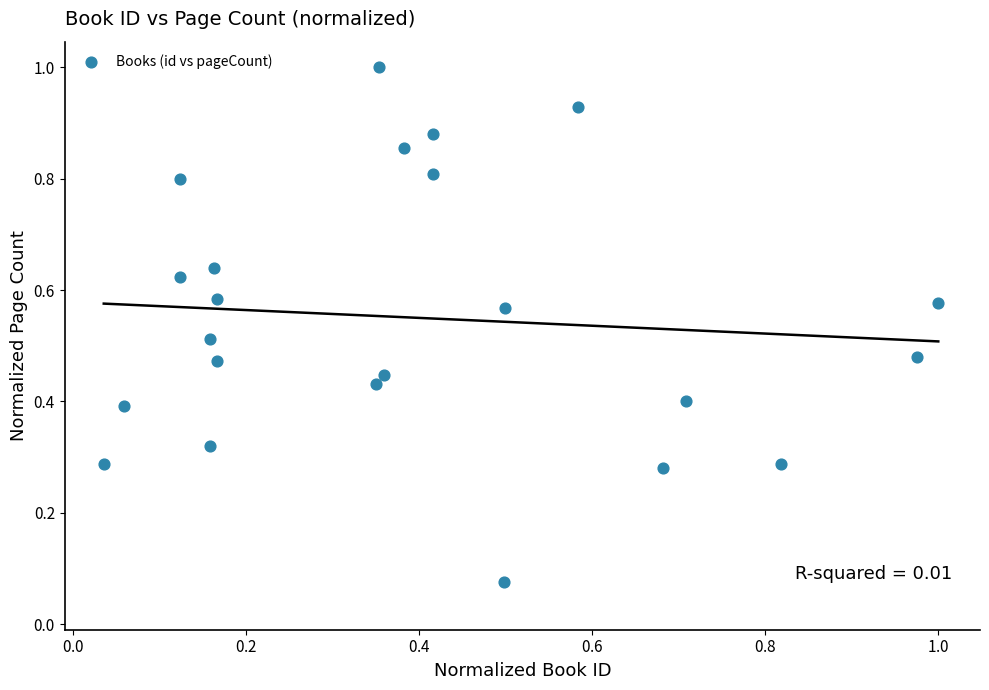

What is the range of X values (max minus min)?

1.0